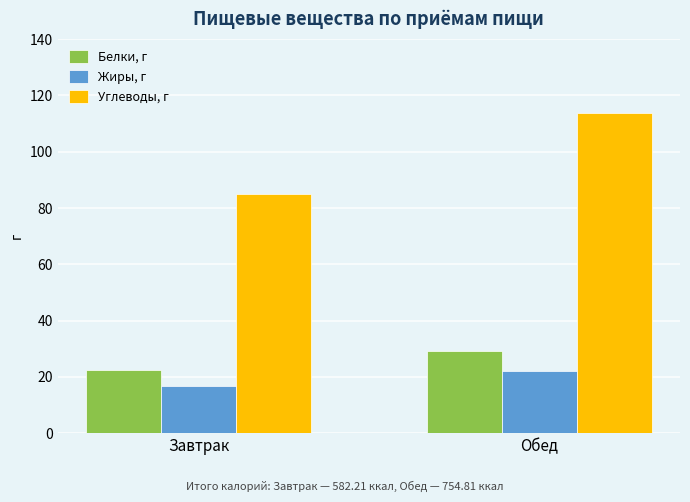

Which category has the lowest value across all series?

Завтрак